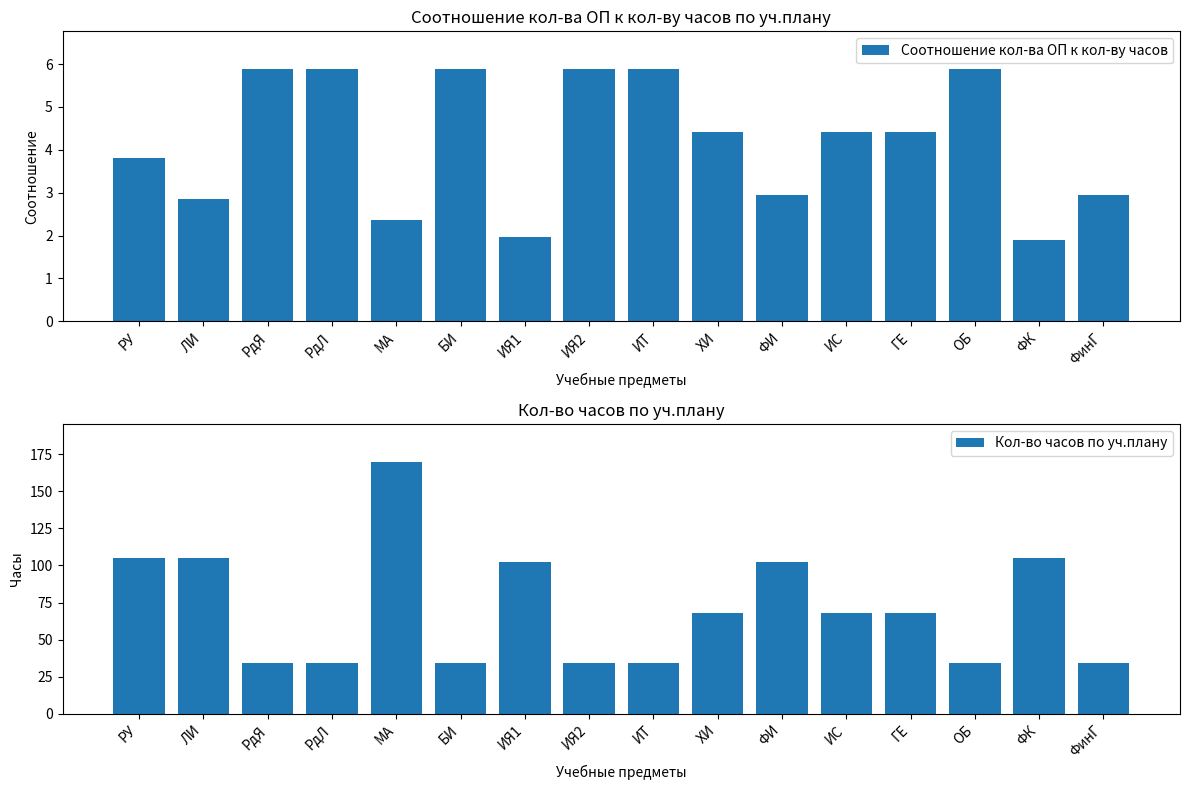

What is the average value of the Соотношение кол-ва ОП к кол-ву часов series?

4.2